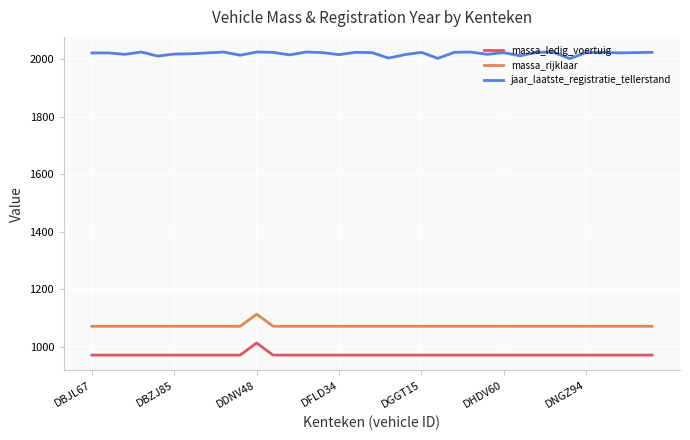

What is the smallest value displayed?

972